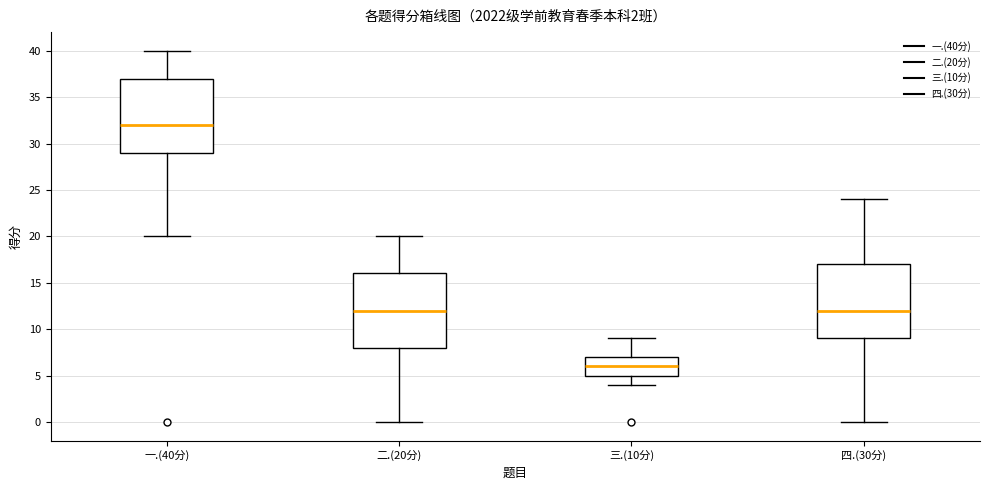

Which box's median line is the highest?

一.(40分)